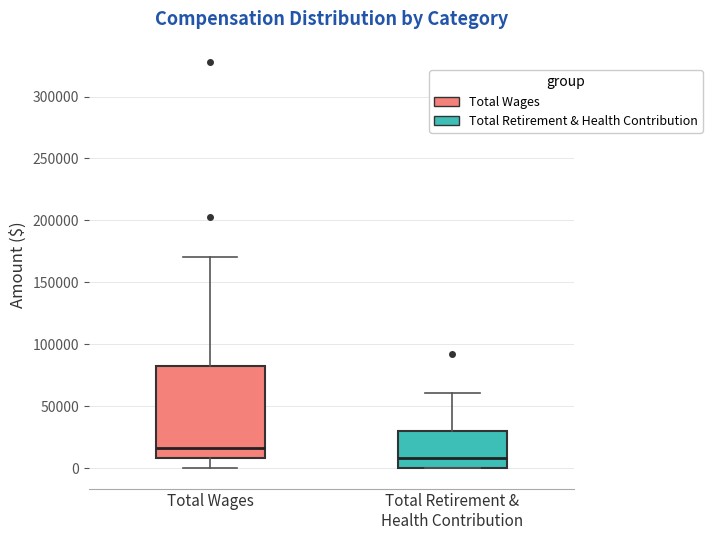

Reading left to right, transcribe this box plot: for each box, give where its median line is, the range the box spans, and where its two whiskers end, as read against the y-axis. The values are not printed on the chart, so give them approximately, as read against the axis.

Total Wages: median 15000, box 10000 to 80000, whiskers 0 to 170000
Total Retirement & Health Contribution: median 10000, box 0 to 30000, whiskers 0 to 60000